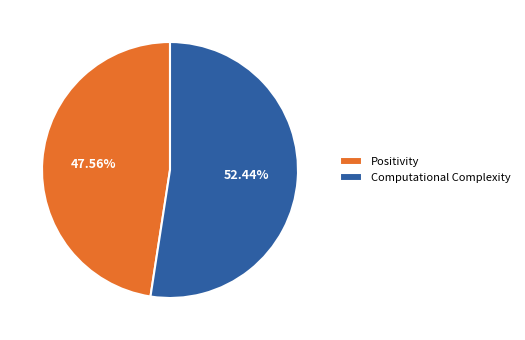

Count the number of slices in the pie.

2